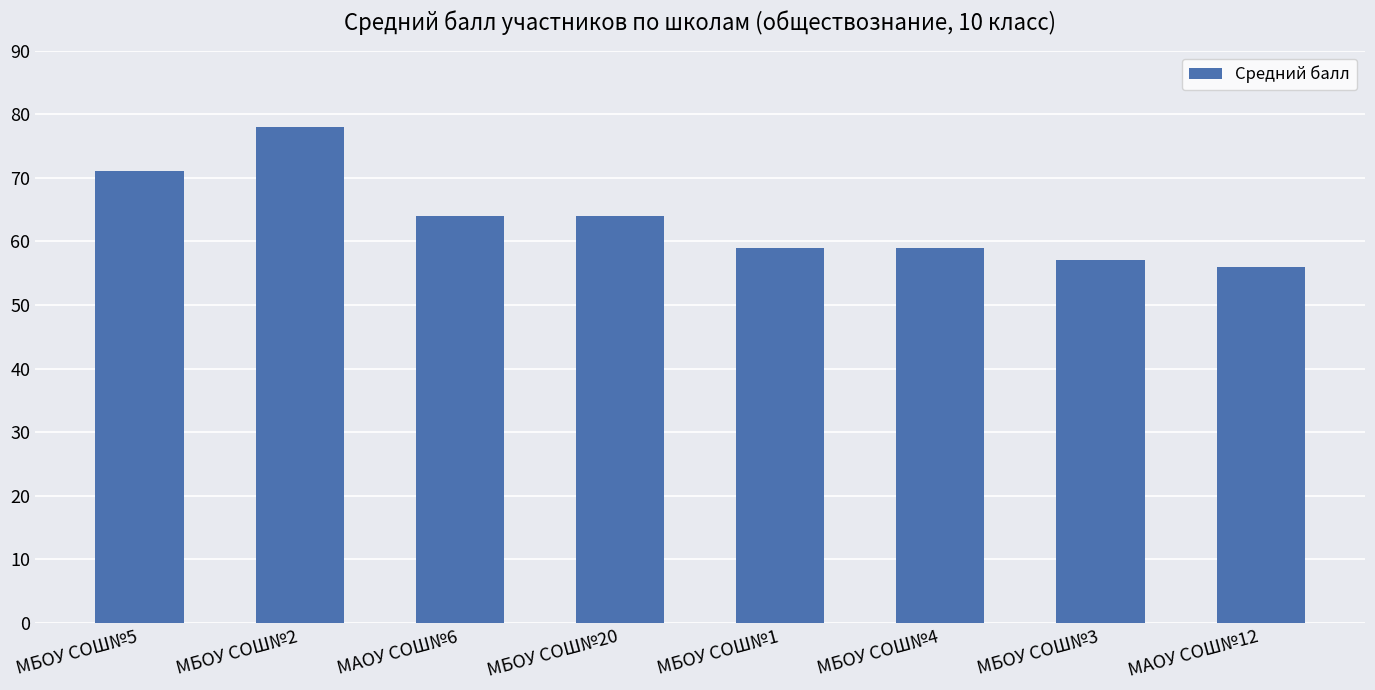

Where does the data first go above 64?

МБОУ СОШ№5